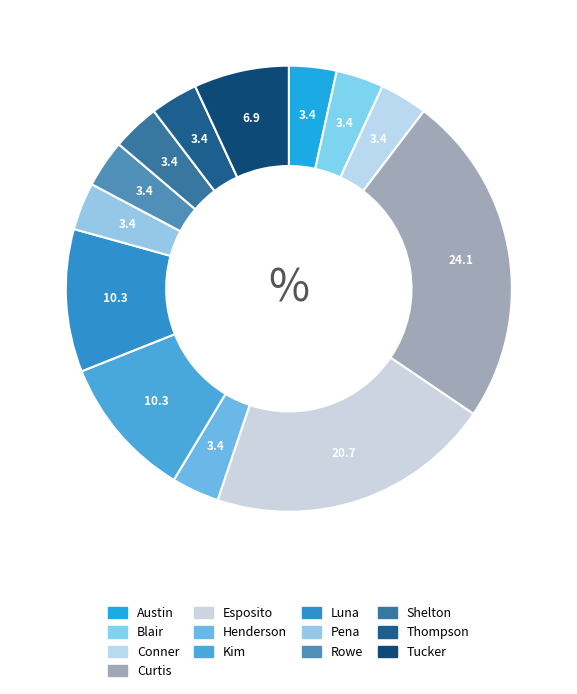

How many slices are in this pie chart?

13